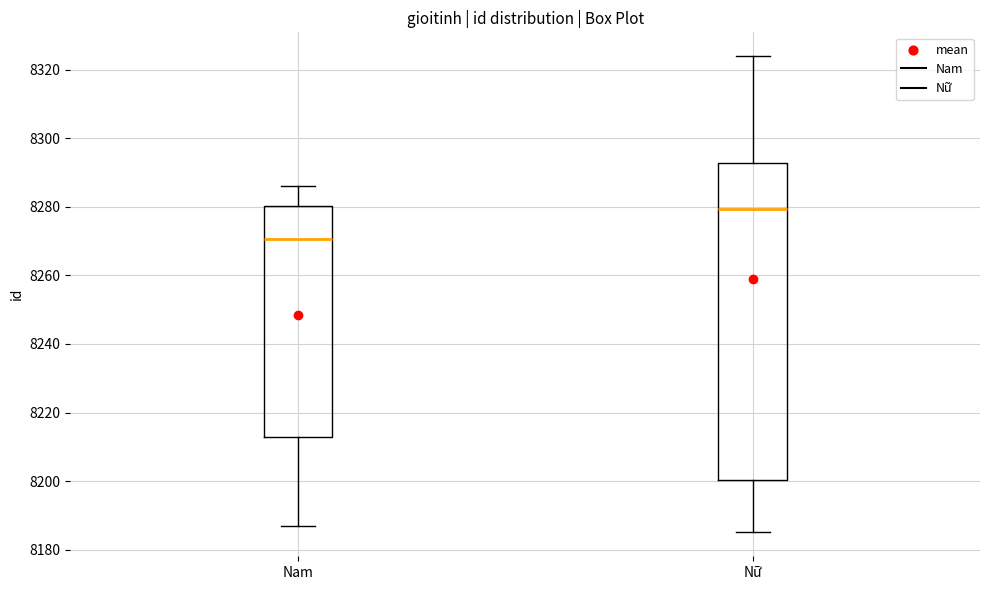

Which box has the lowest median line?

Nam